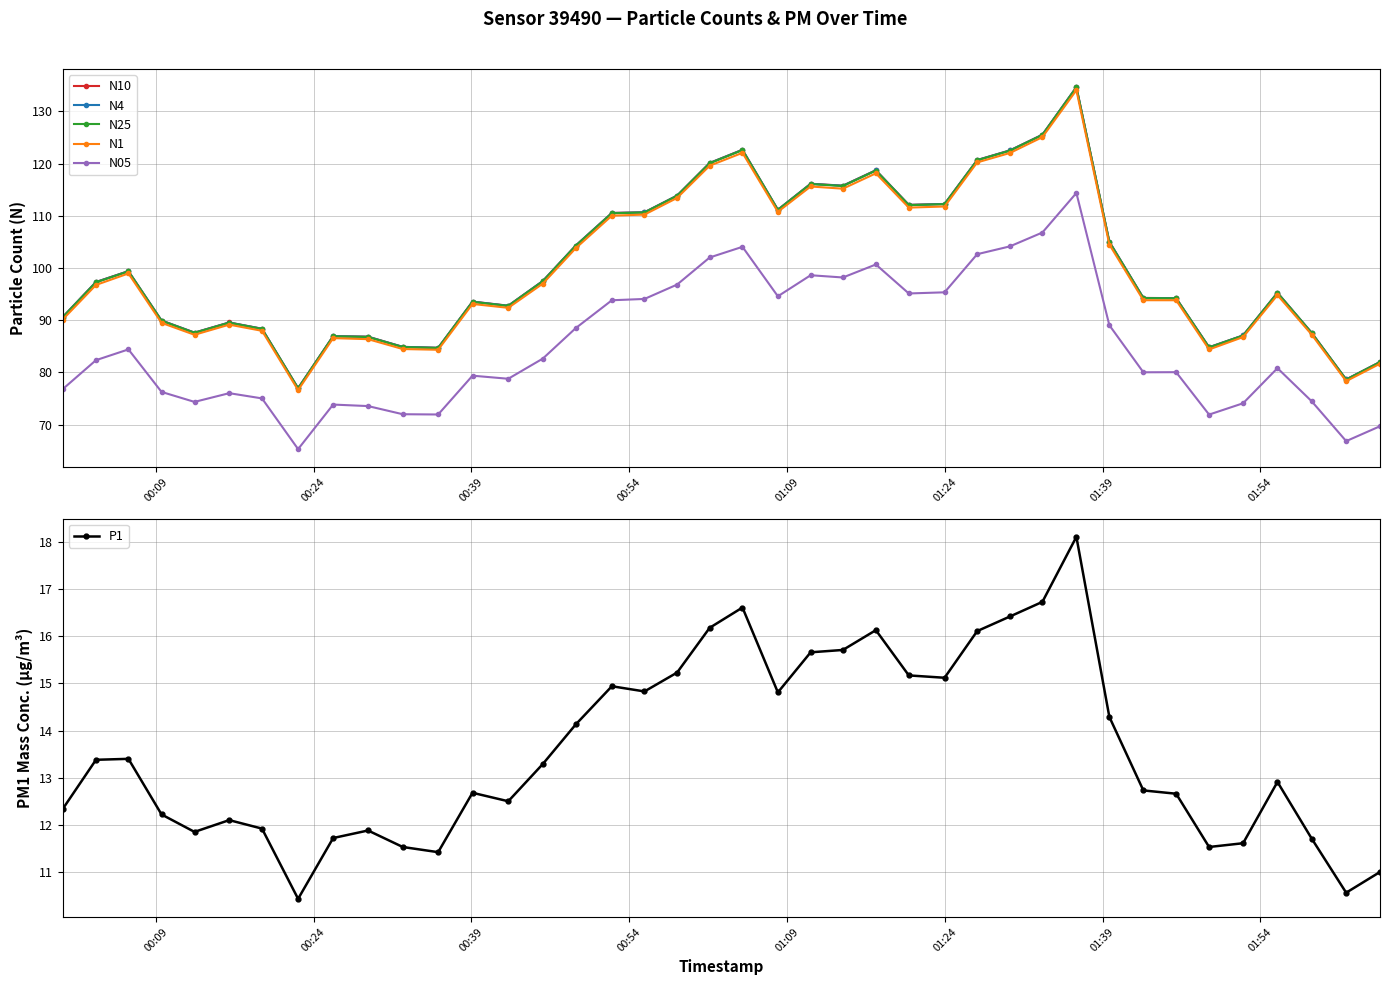

True or false: N25 and N05 intersect in this chart.

False